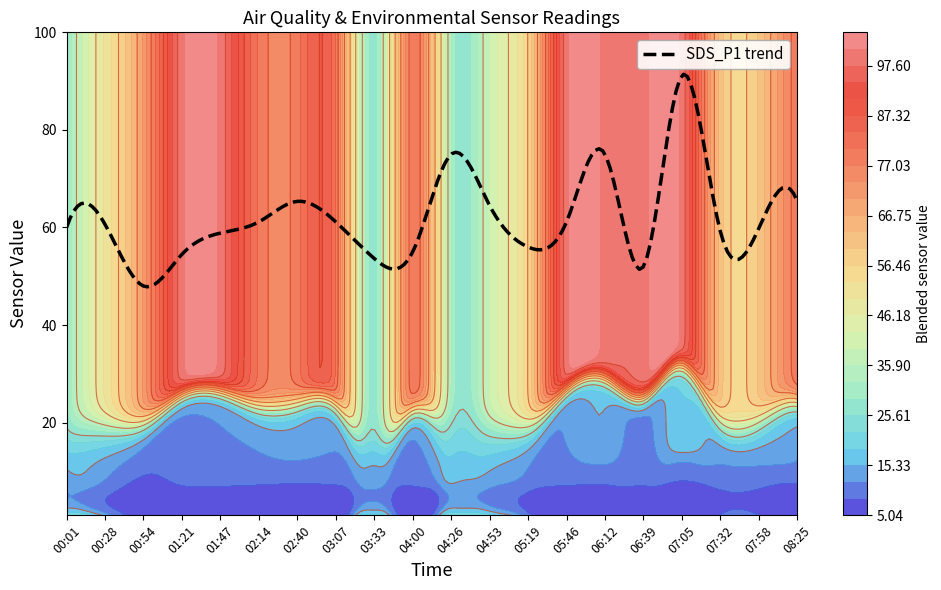

What position from the right is 04:00?

11